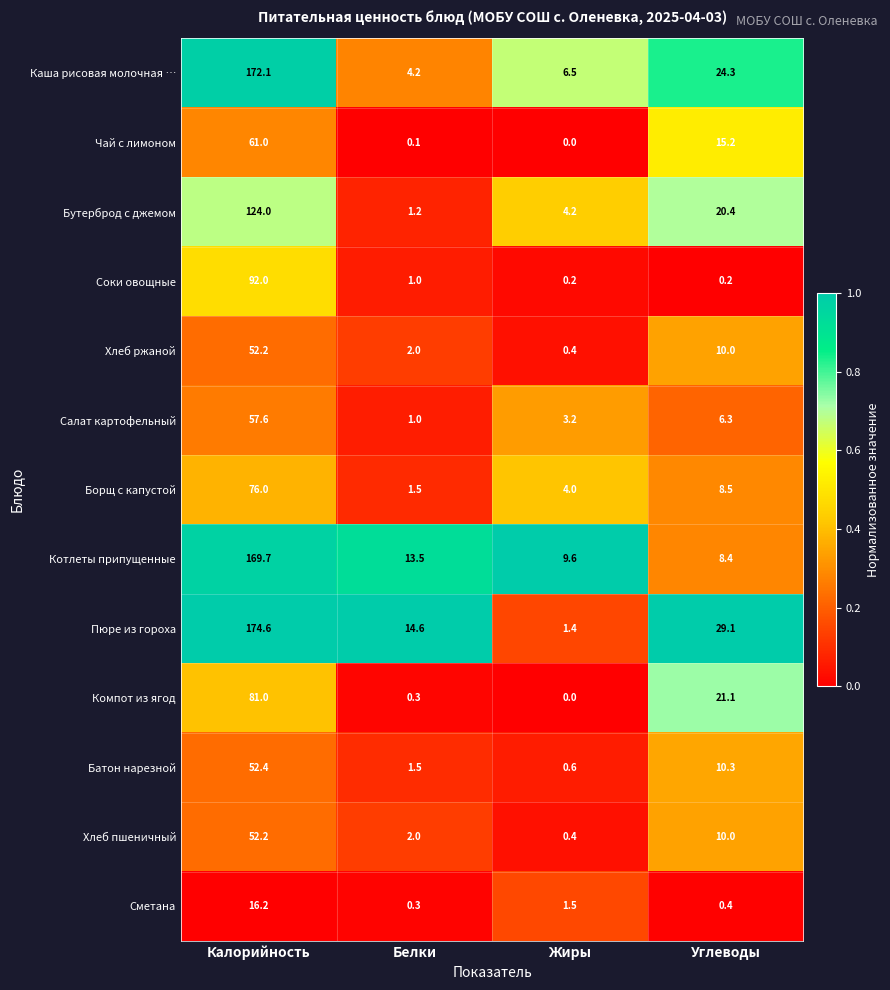

Count the number of data series in this chart.

13